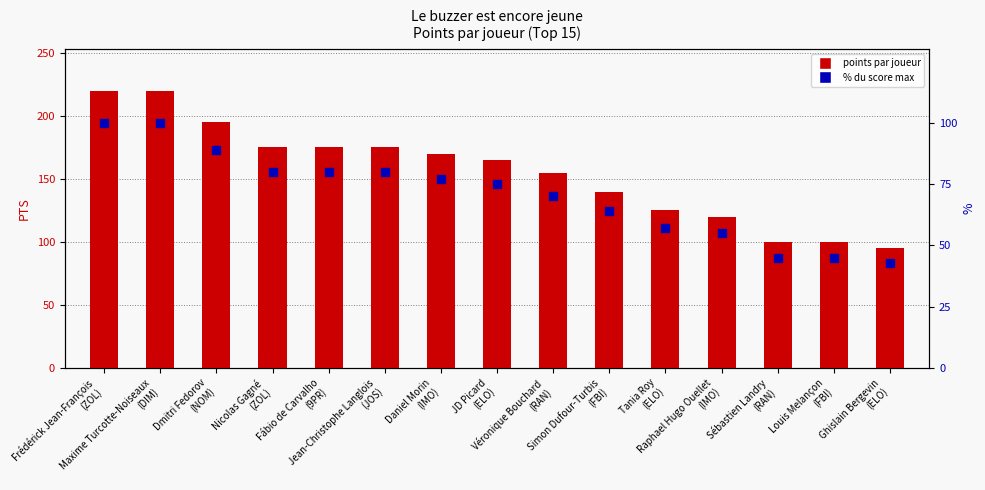

The points par joueur series shows 175 at Fábio de Carvalho
(9PR). True or false?

True